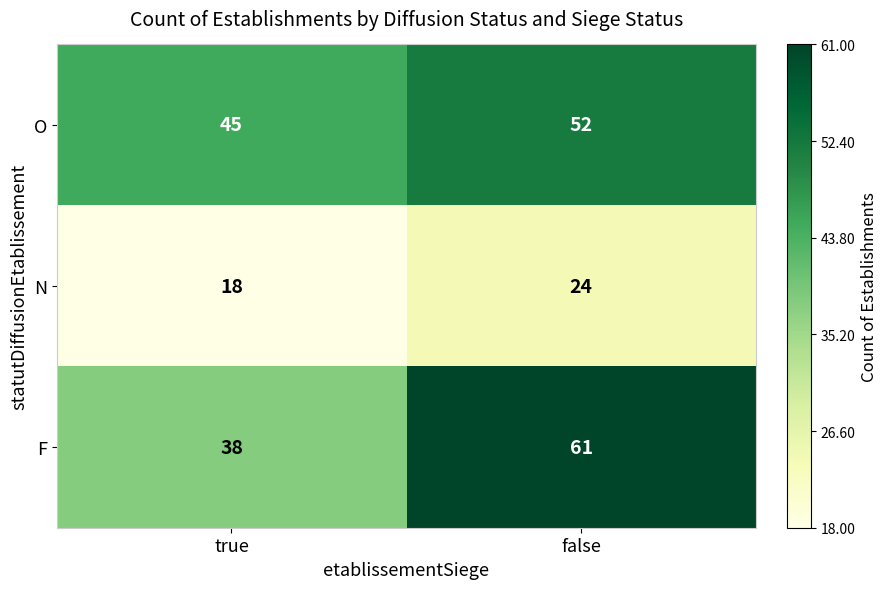

List the labels in order of F value, largest first.

false, true